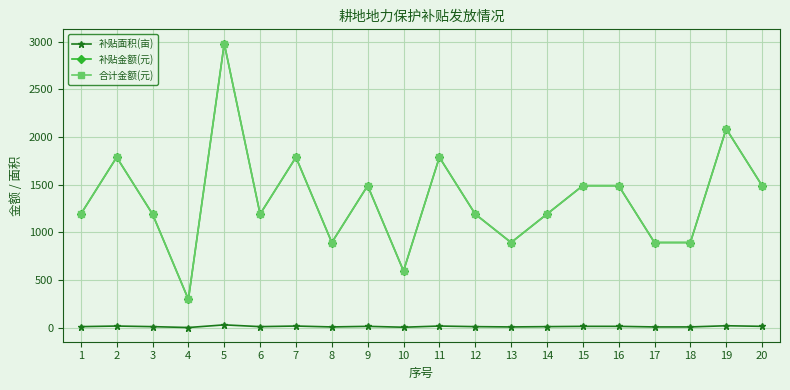

Does the chart have visible grid lines?

Yes